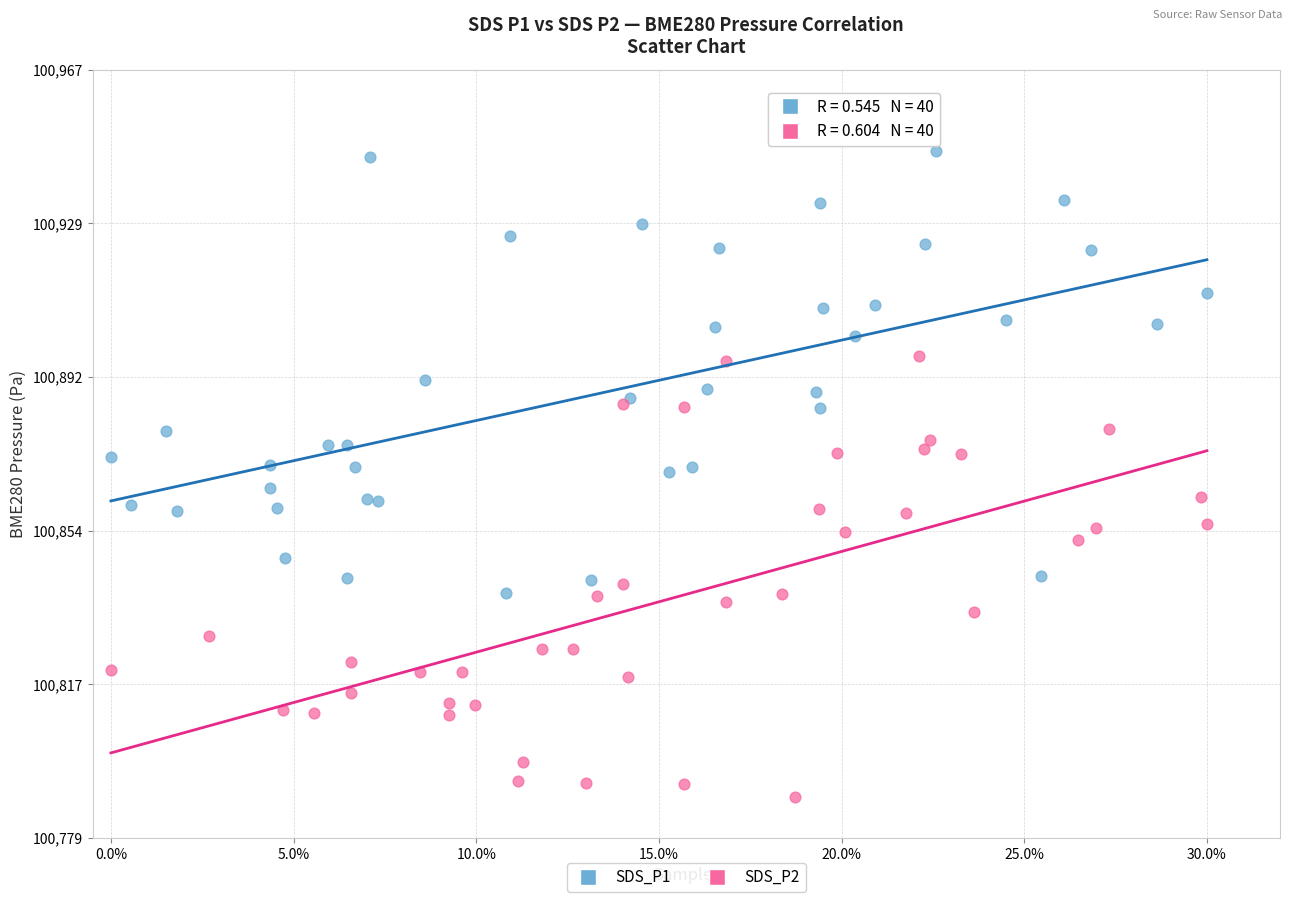

Which series reaches the minimum Y coordinate?

SDS_P2